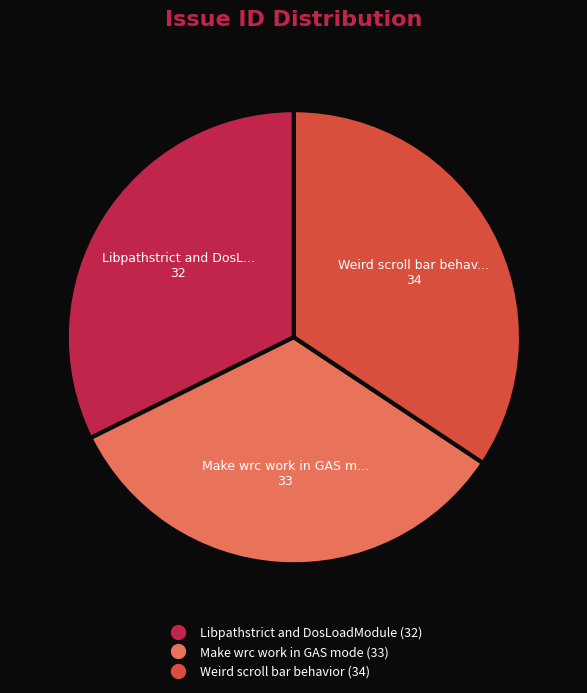

Count the number of slices in the pie.

3